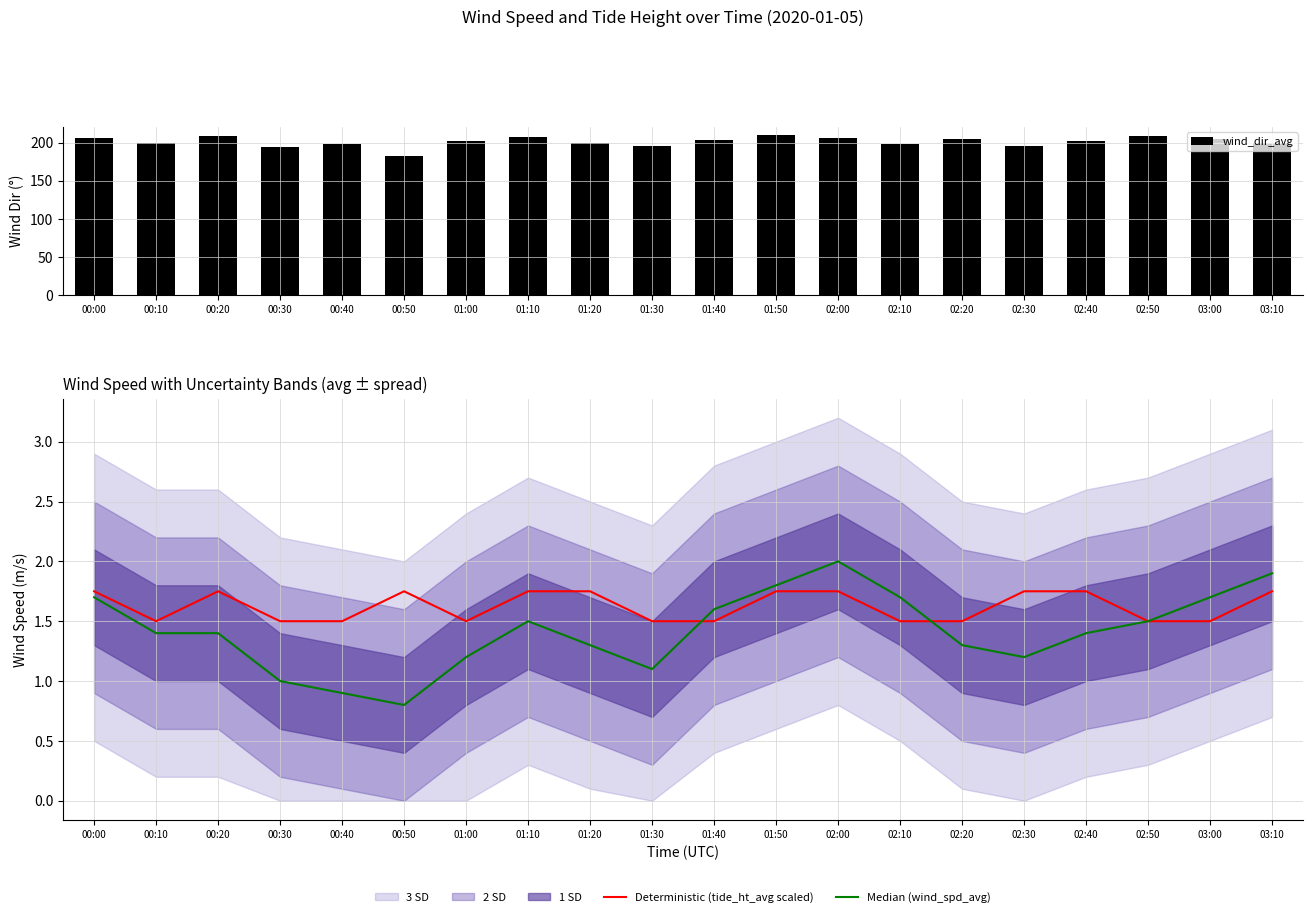

What is the maximum value shown in the chart?

210.0